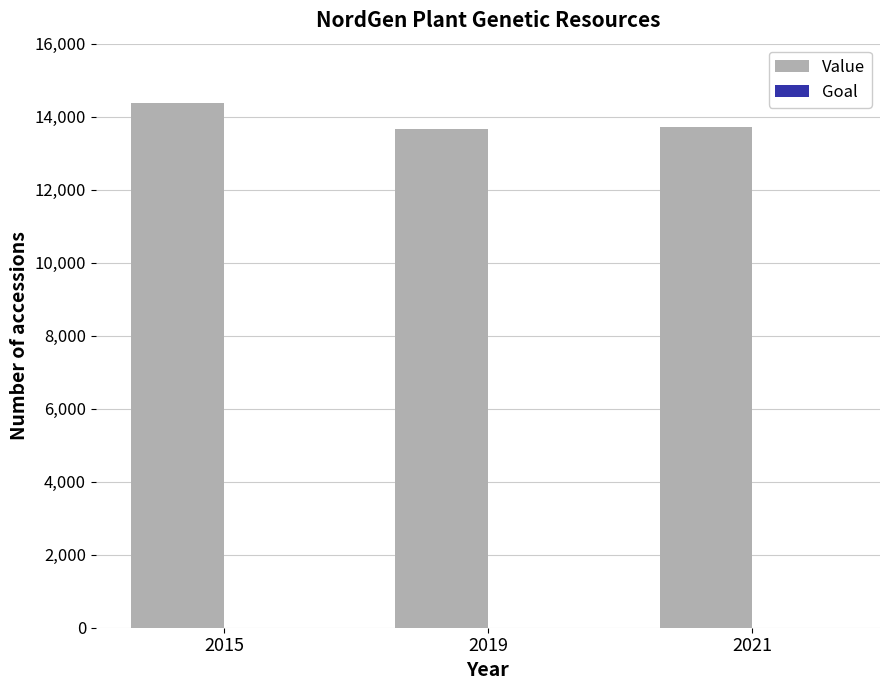

What is the greatest value displayed?

14367